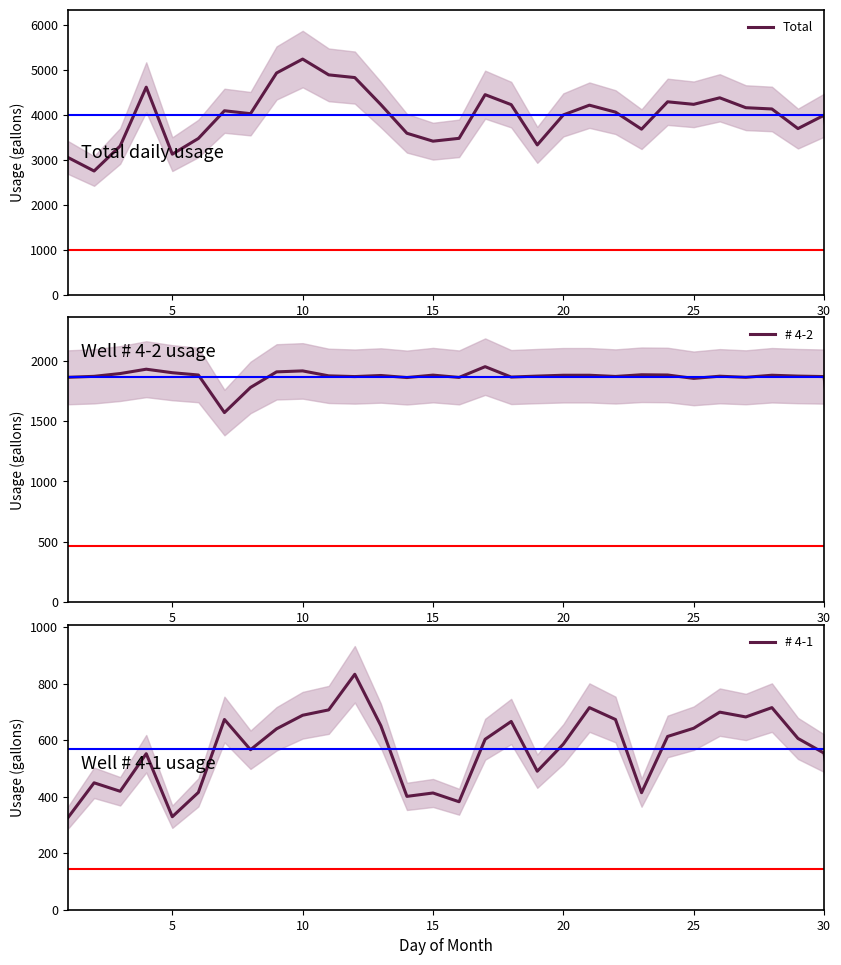

How many data points in Total are above 4055?

15